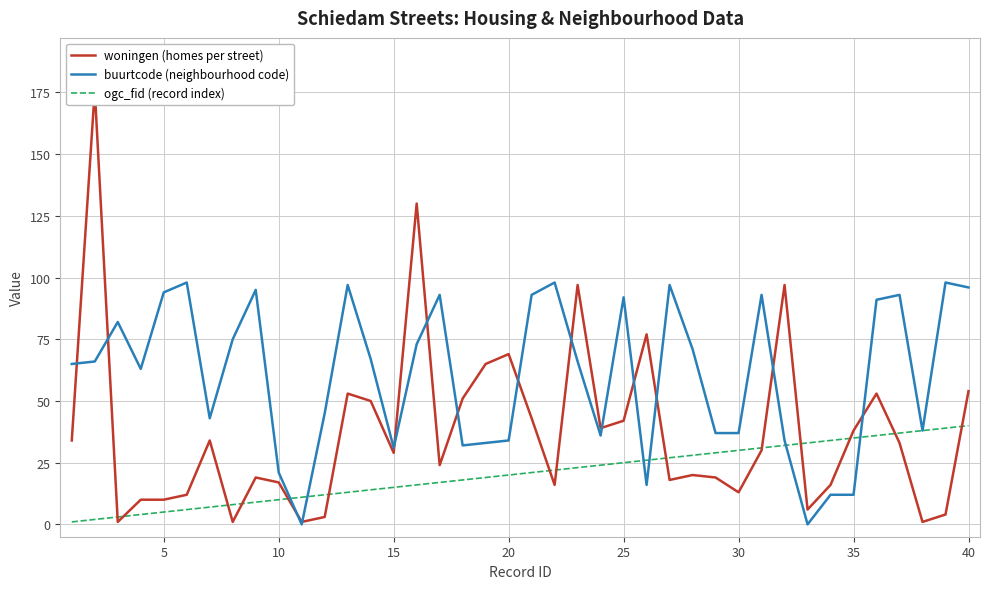

How many lines are shown in the chart?

3